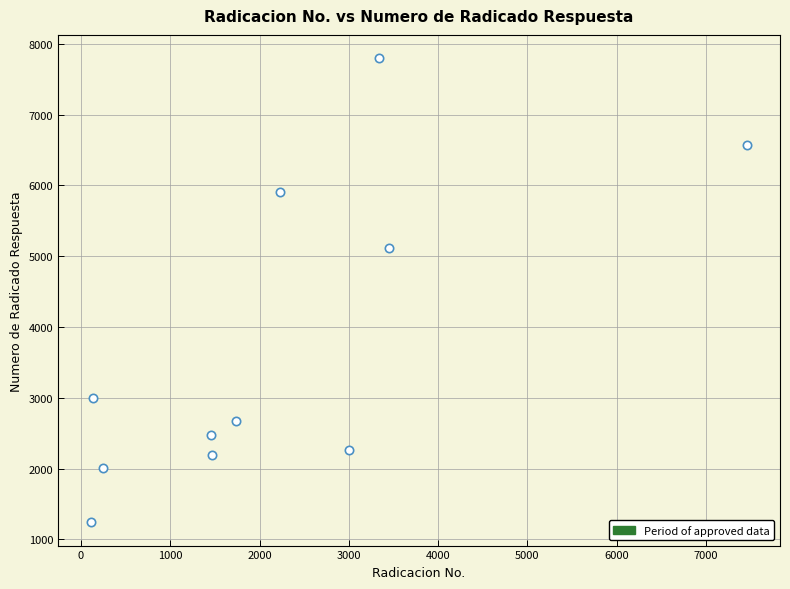

What Y value in the scatter plot is closest to 4520?

5123